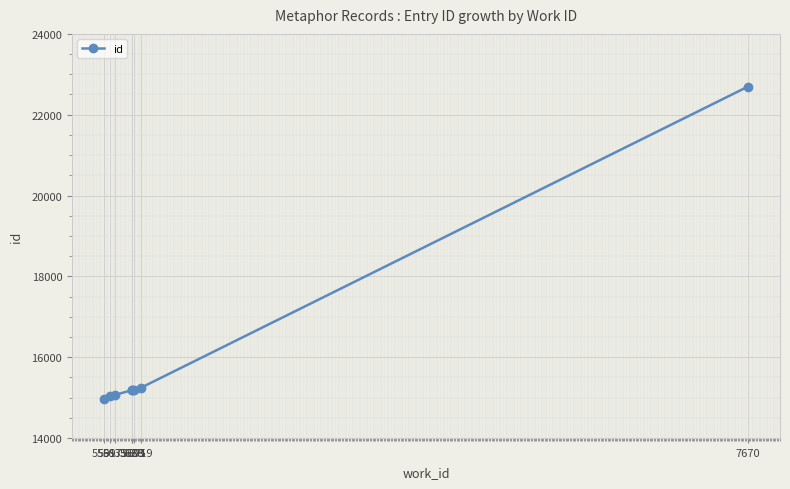

What is the sum of all values?

128568